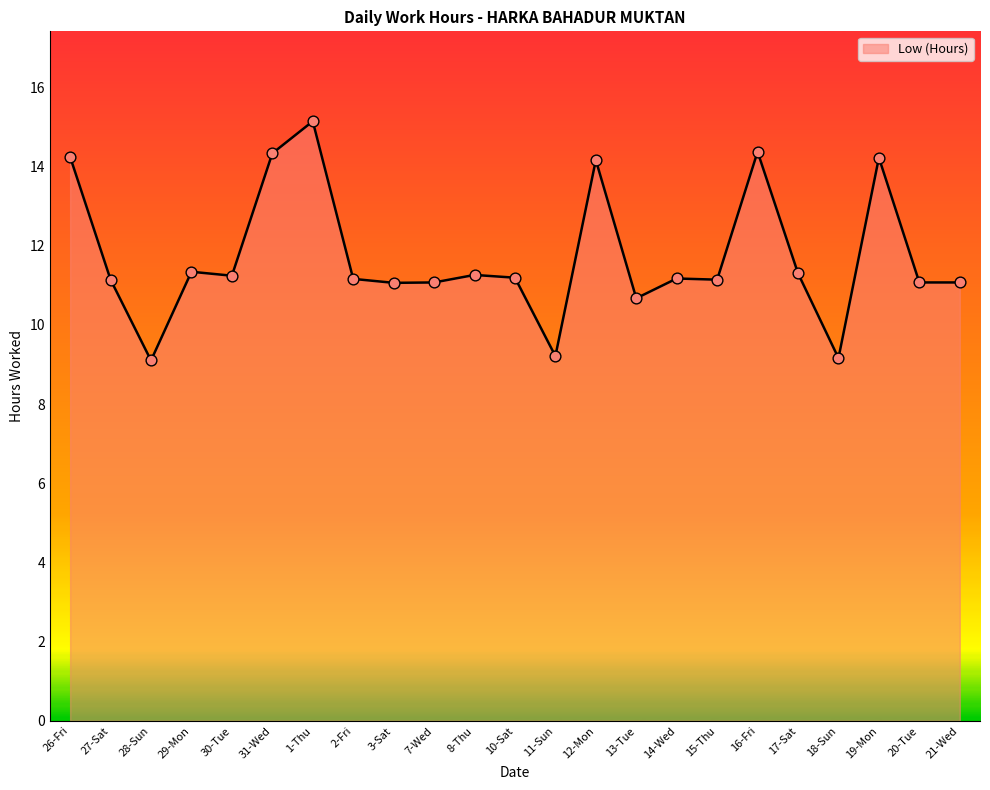

What is the change in value from 31-Wed to 2-Fri?

-3.2